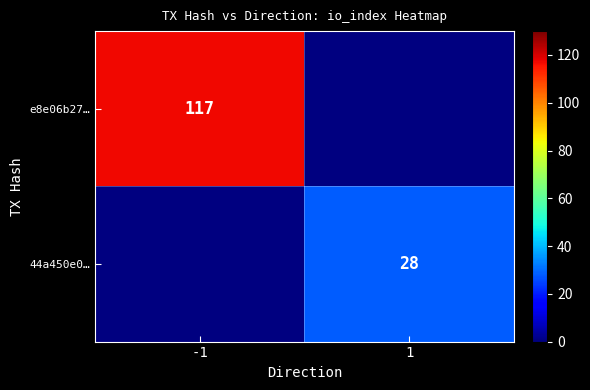

How many categories are shown in the chart?

2